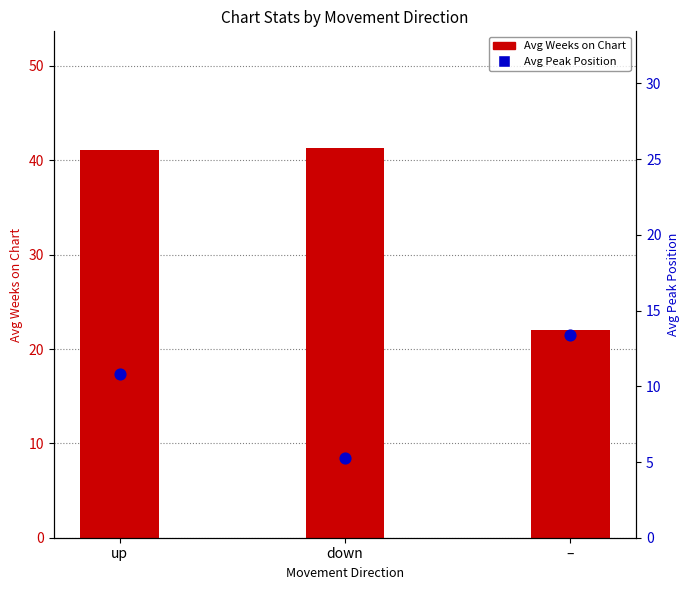

Is the value of Avg Weeks on Chart at up greater than the value of Avg Peak Position at down?

Yes